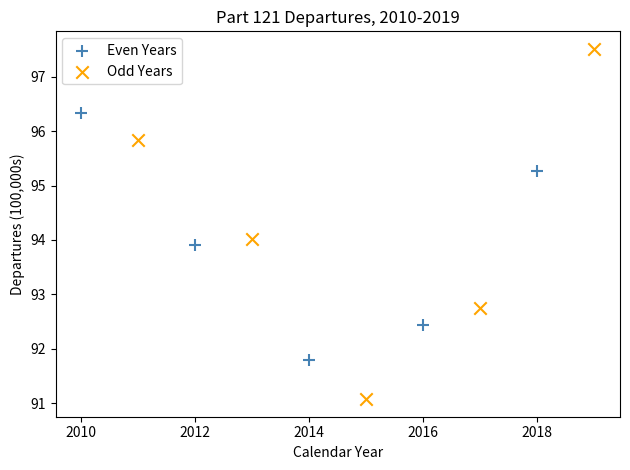

Which series has the widest spread of Y values?

Odd Years